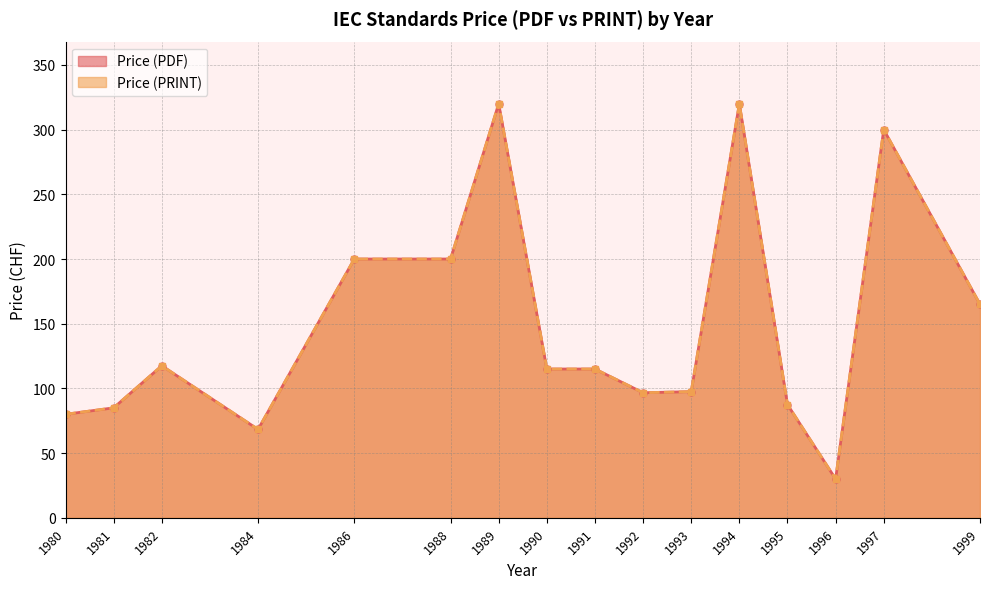

Which series has the widest spread of values?

Price (PDF)